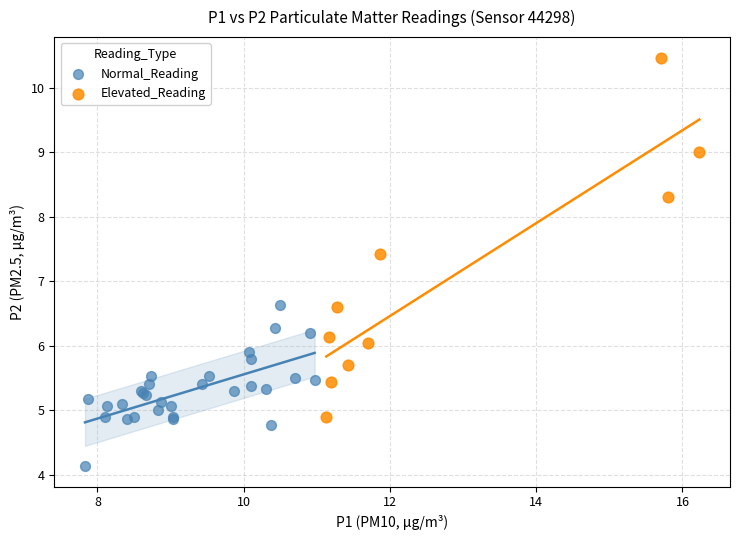

Which series reaches the maximum Y coordinate?

Elevated_Reading